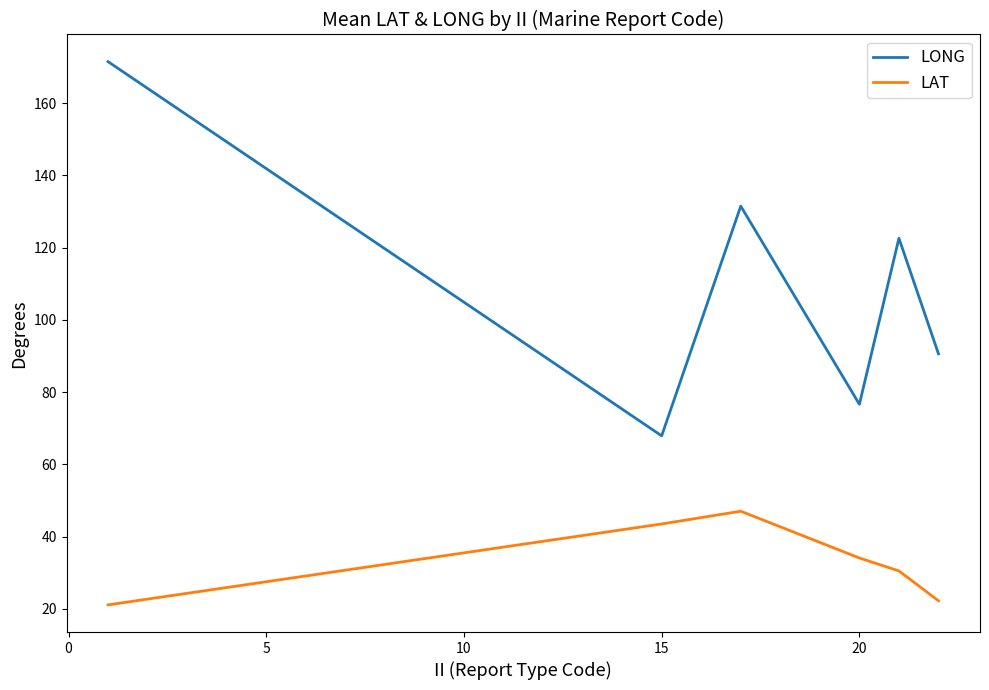

Does the chart have visible grid lines?

No